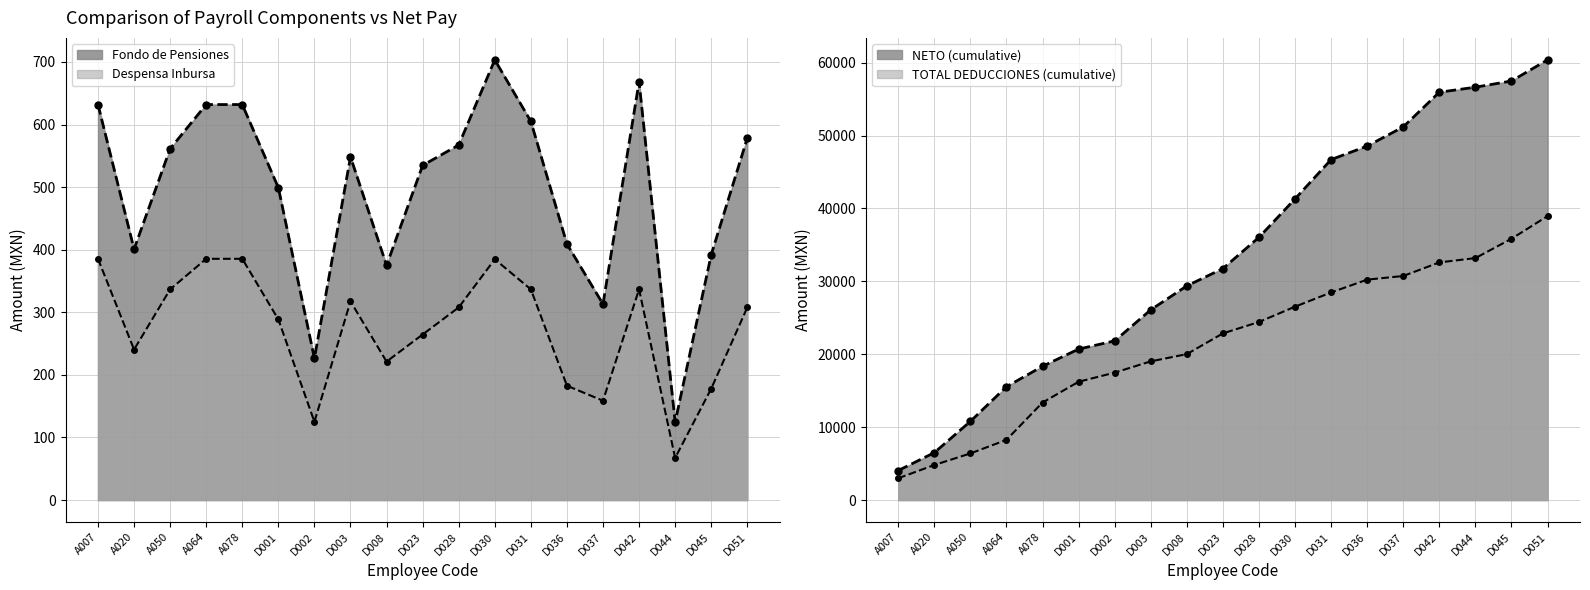

What position from the left is D044?

17